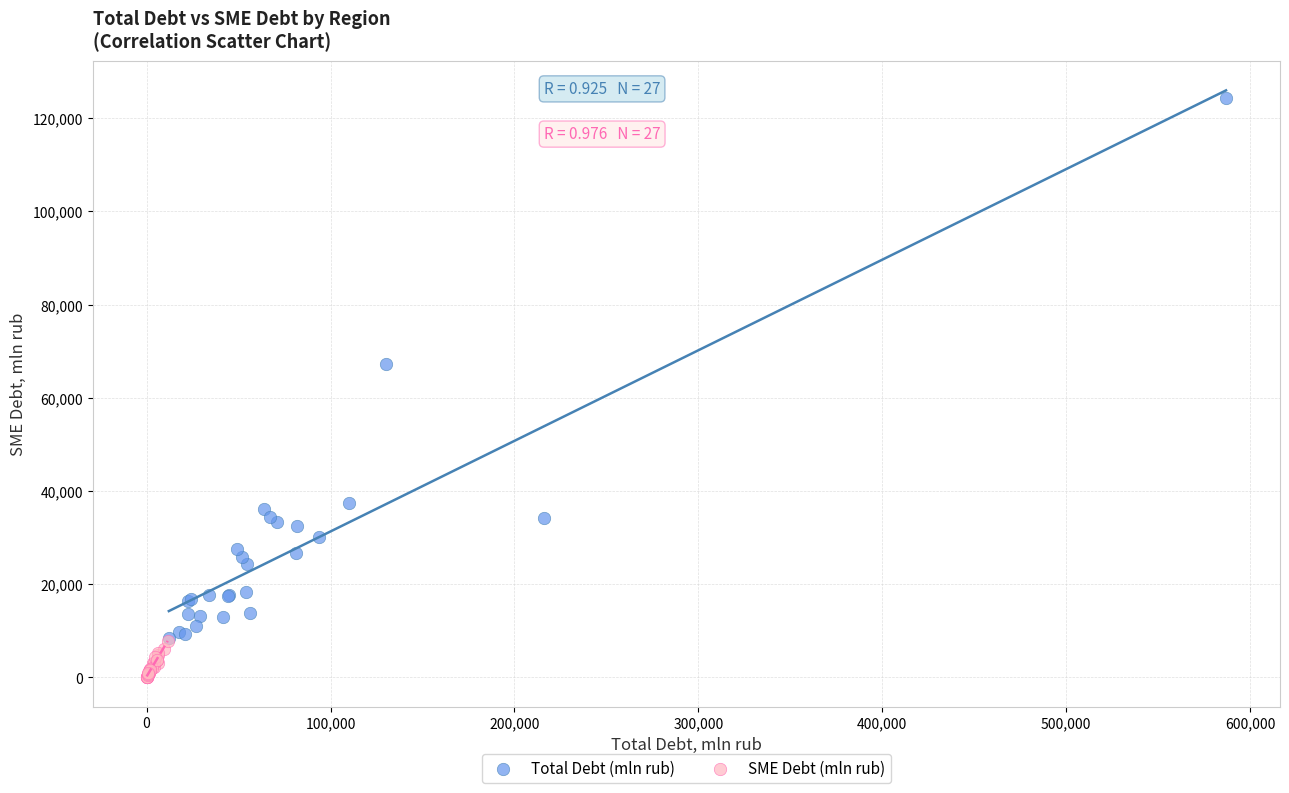

Which series has the widest spread of Y values?

Total Debt (mln rub)